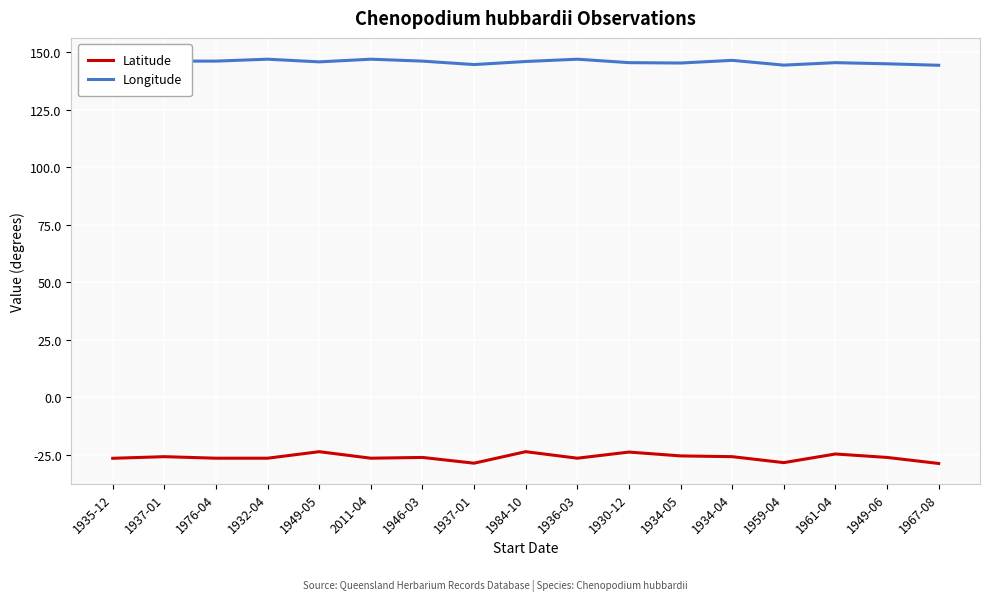

What is the sum of the Latitude values at 1937-01 and 1935-12?

-52.2